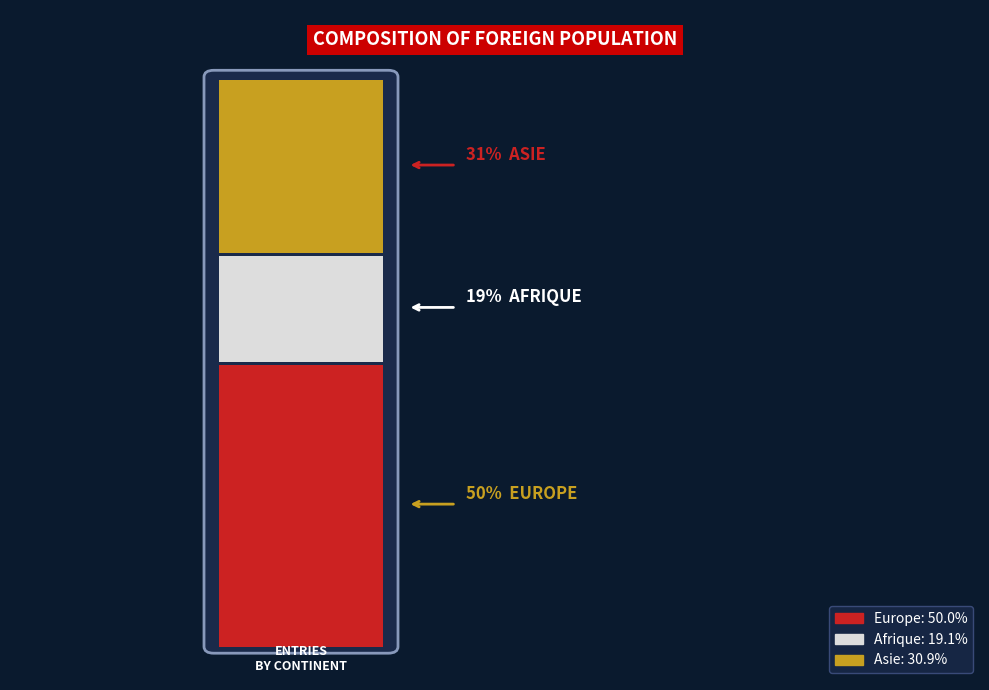

What percentage is the Europe slice, to the nearest percent?

50%